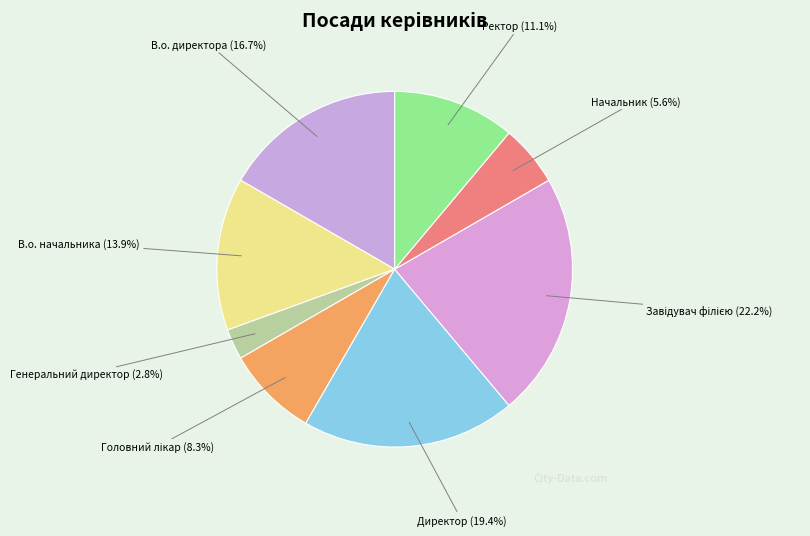

Which has a higher value, В.о. начальника or Ректор?

В.о. начальника